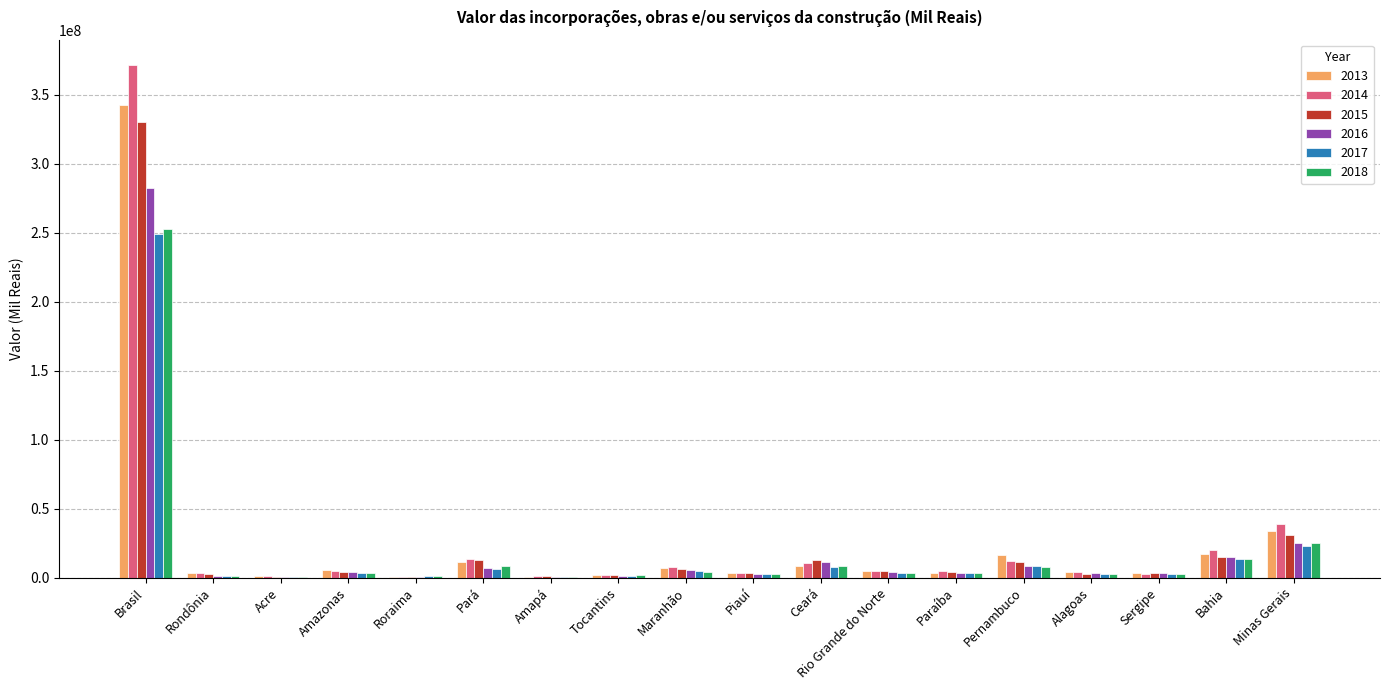

What is the total value across all series at Pernambuco?

63213682